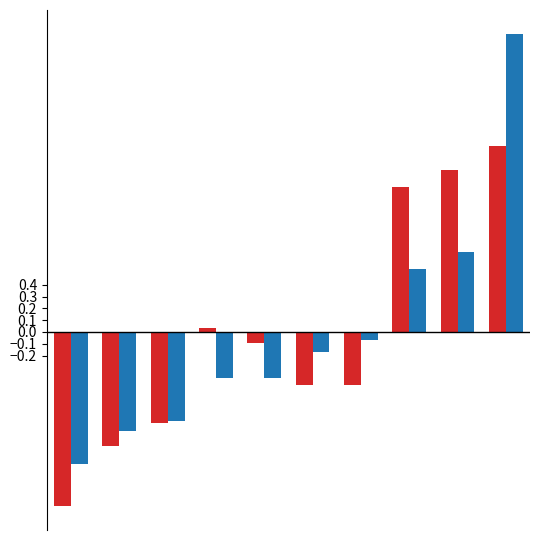

What is the minimum value shown in the chart?

-1.5